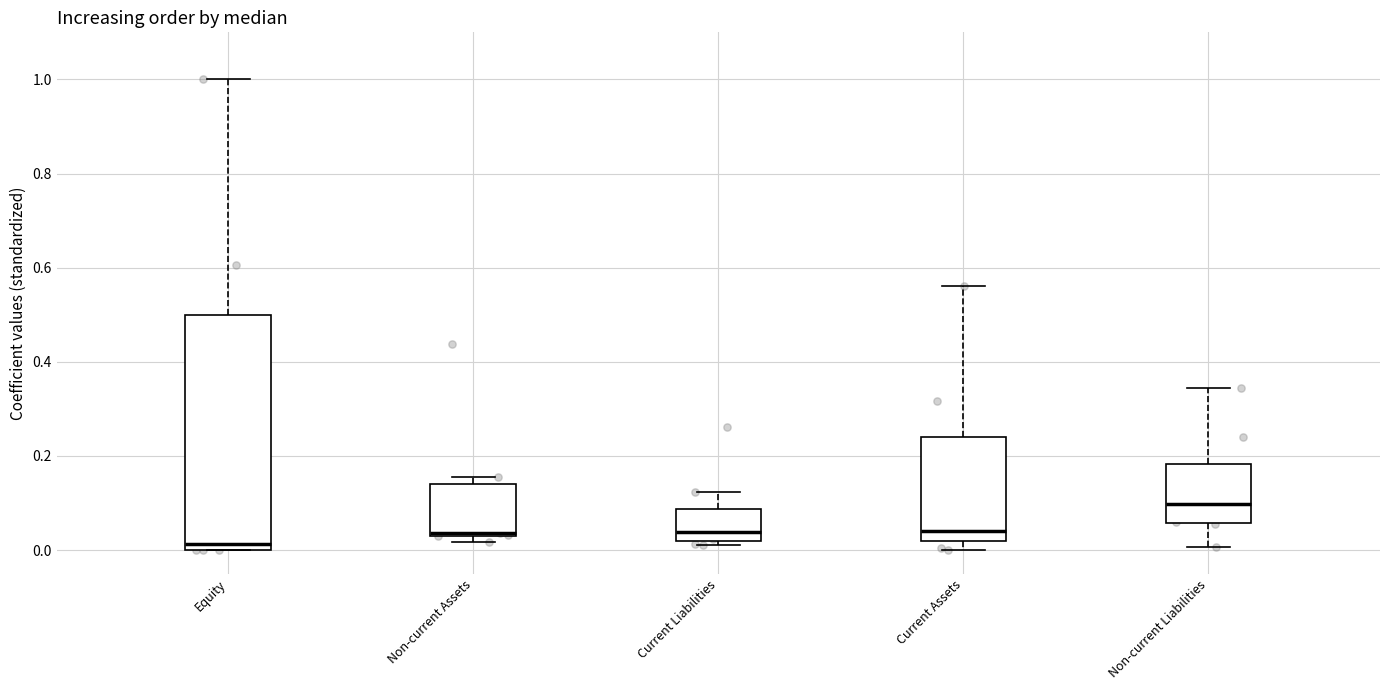

Which box's median line is the highest?

Non-current Liabilities